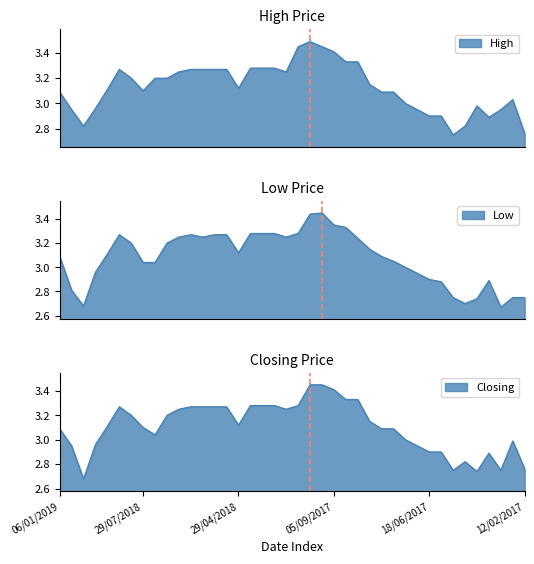

The Low series shows 2.7 at 07/05/2017. True or false?

True